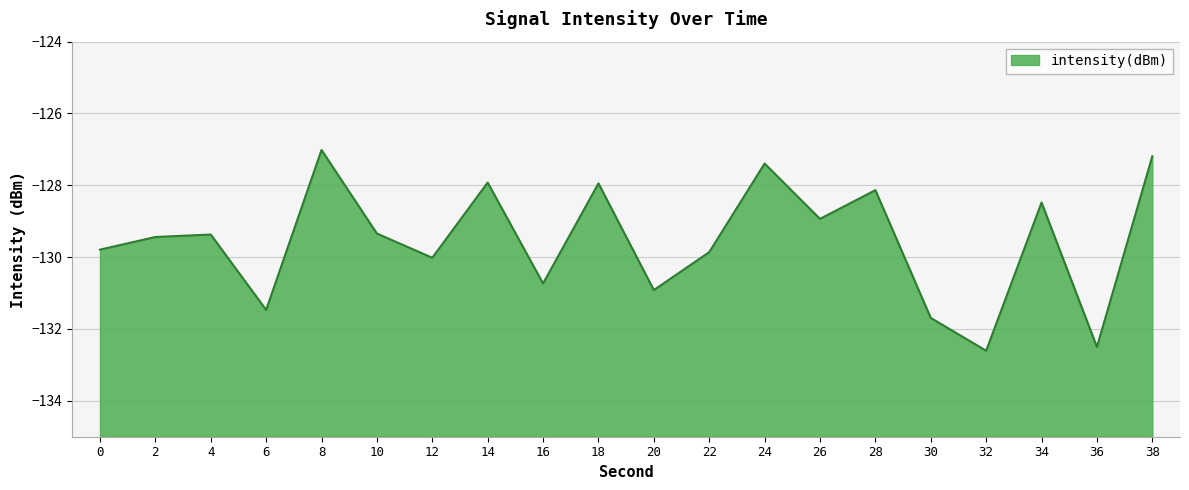

At which label is the value closest to -129?

26